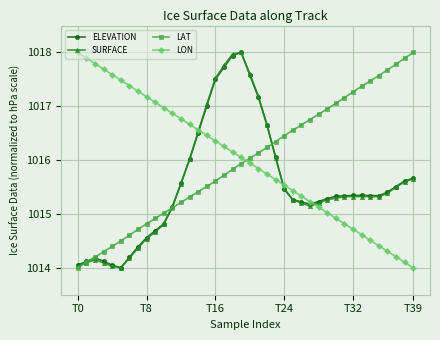

What is the value of the LON point at the 38th from the left?

1014.2